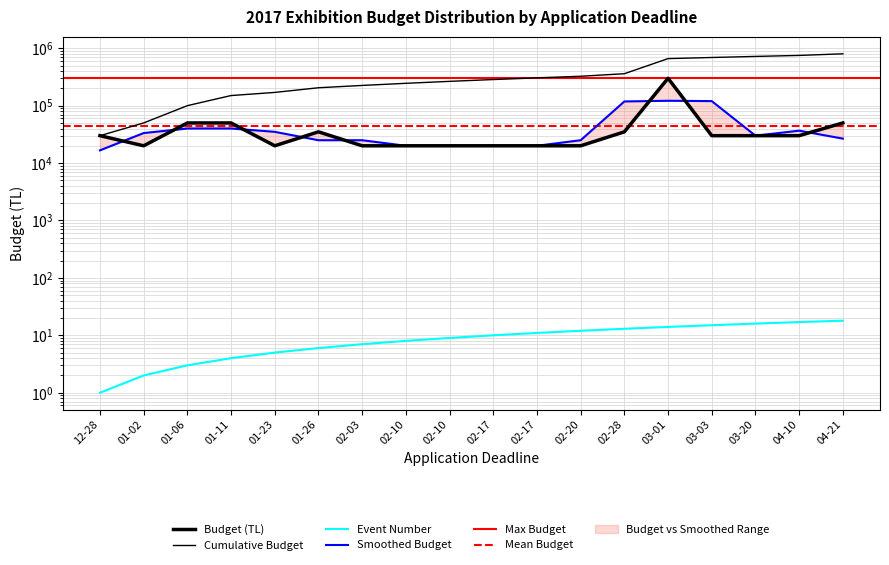

What is the average value of the Event Number series?

10